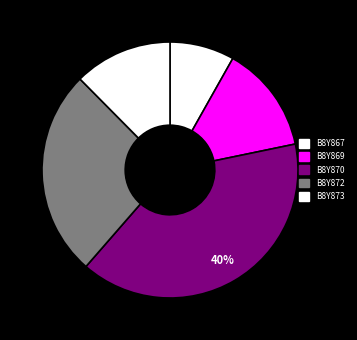

The B8Y873 slice represents 12% of the pie. True or false?

True